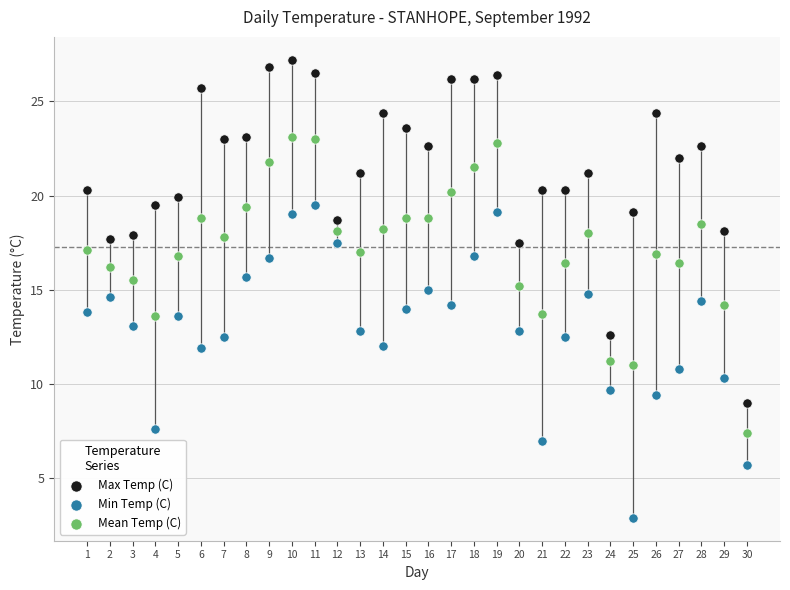

Across all data points, what is the range of Y values (max minus min)?

24.3